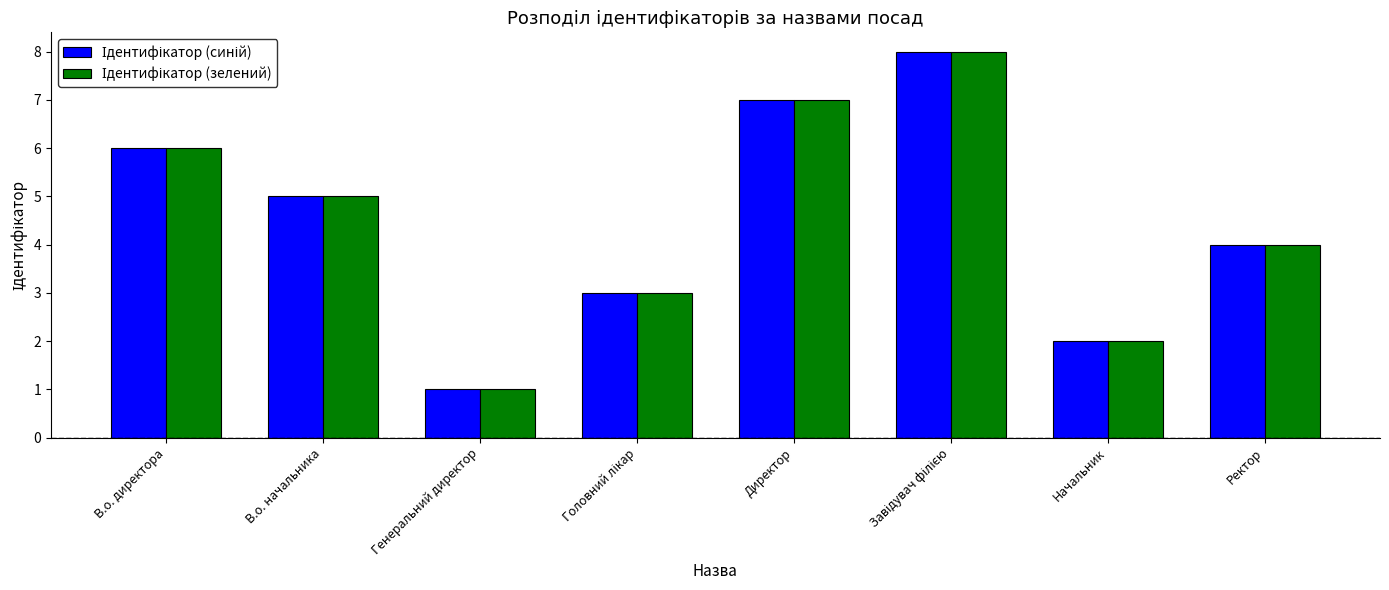

What is the maximum value shown in the chart?

8